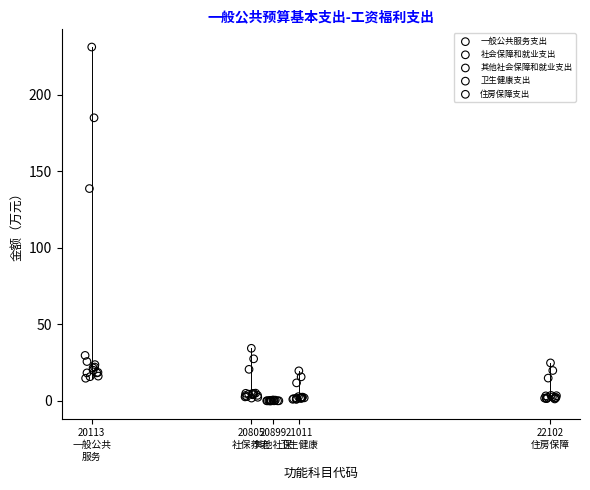

Which series reaches the maximum Y coordinate?

一般公共服务支出